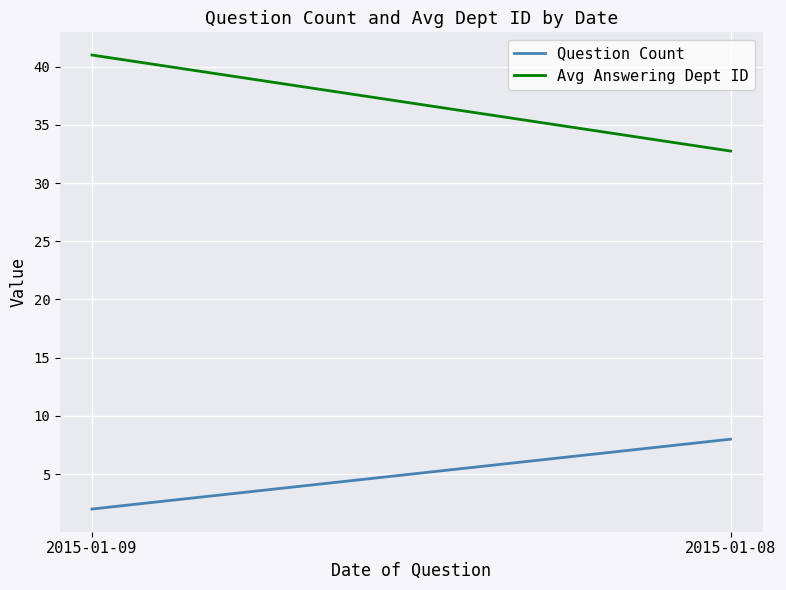

What is the approximate value of Avg Answering Dept ID at 2015-01-08?

32.8